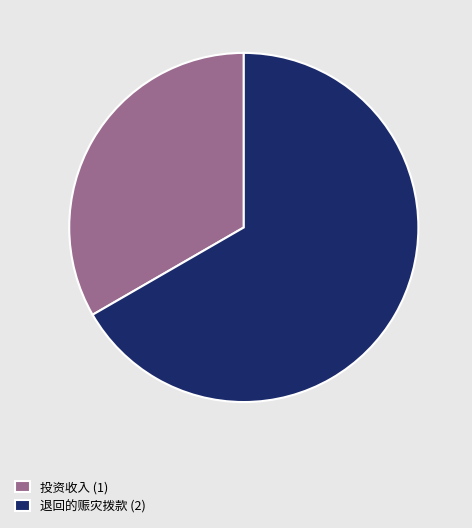

Does any single category account for the majority?

Yes